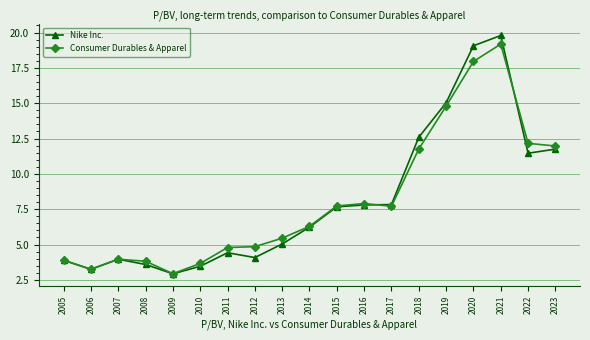

How many values in the Nike Inc. series exceed 6?

10